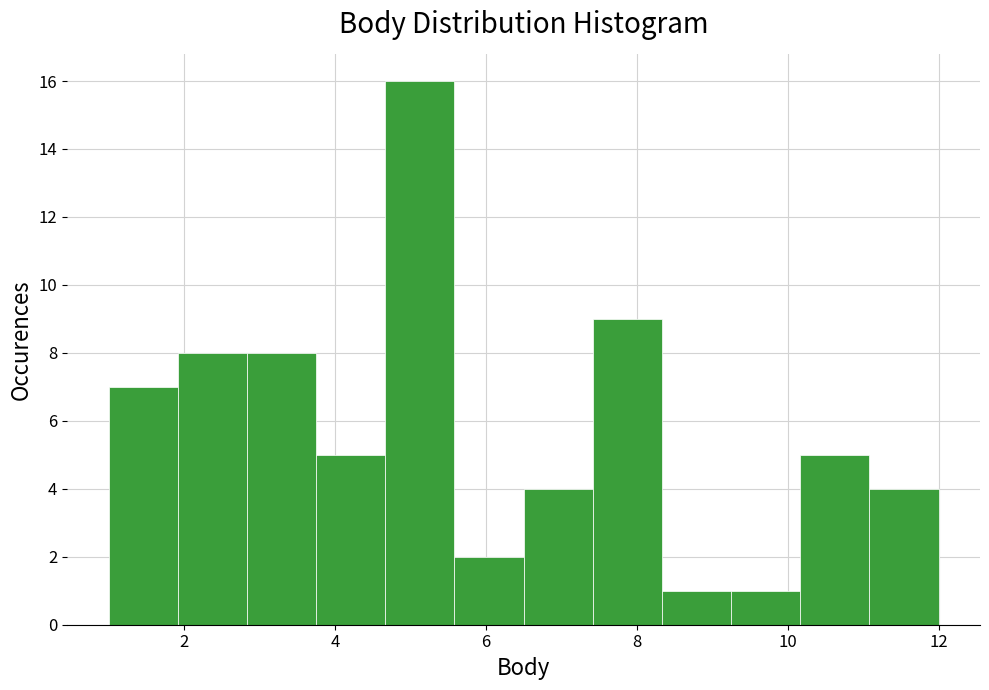

Reading left to right, list every bar in this chart as the range it spans on the x-axis followed by its height. Neither the bar edges nor the heights are printed on the chart, so give them approximately, as read against the axes.

1.0 to 2.0: 7
2.0 to 2.8: 8
2.8 to 3.8: 8
3.8 to 4.6: 5
4.6 to 5.6: 16
5.6 to 6.6: 2
6.6 to 7.4: 4
7.4 to 8.4: 9
8.4 to 9.2: 1
9.2 to 10.2: 1
10.2 to 11.0: 5
11.0 to 12.0: 4